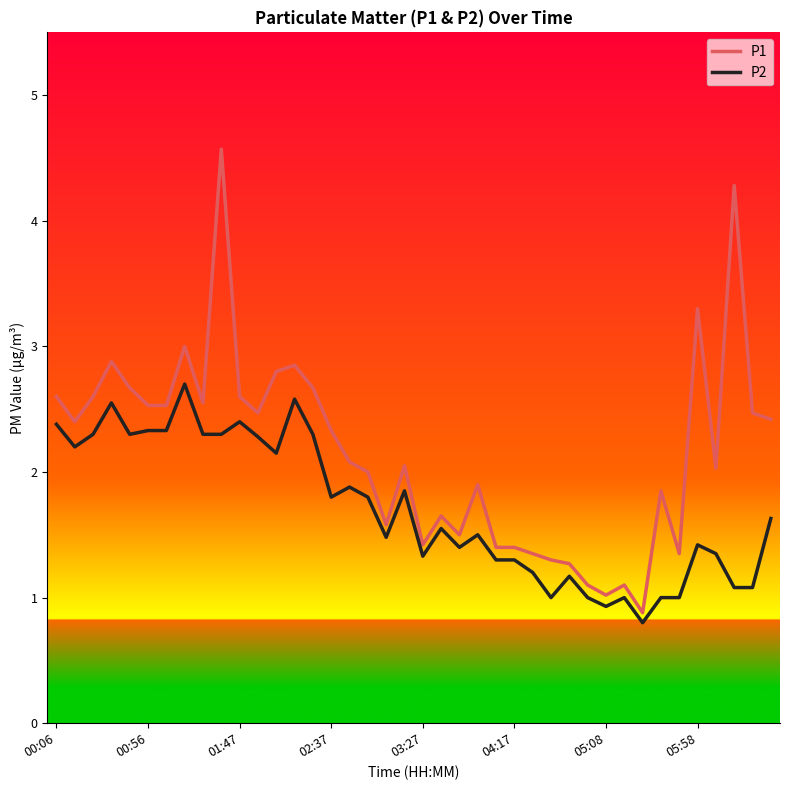

Rank the series by their average value, from lowest to highest.

P2, P1